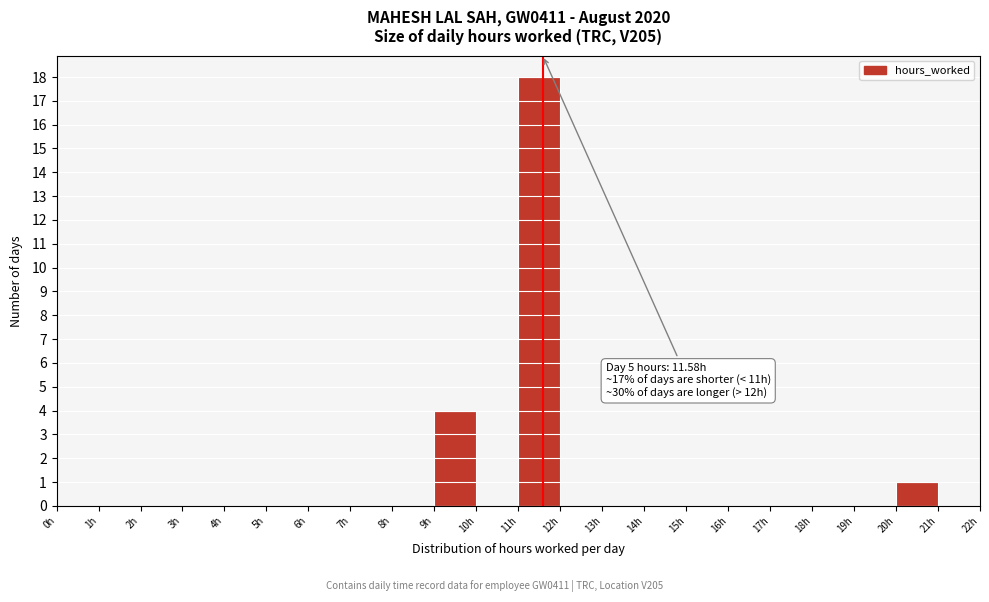

Over which range of the x-axis is the bar tallest?

11 to 12